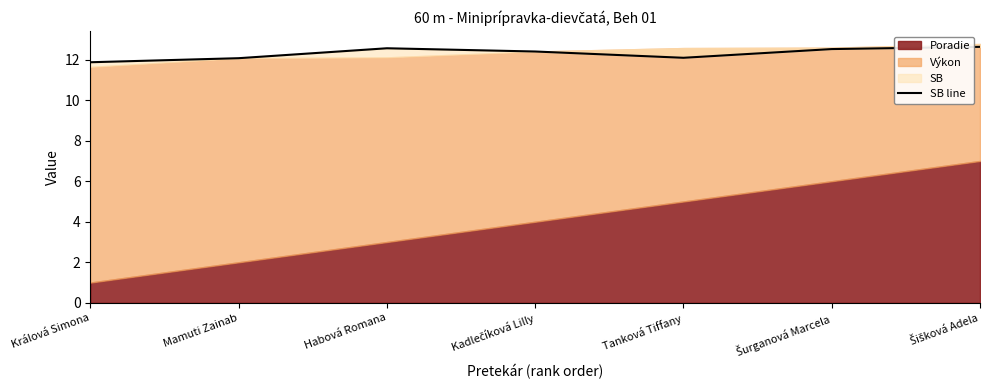

What is the average value?

12.3